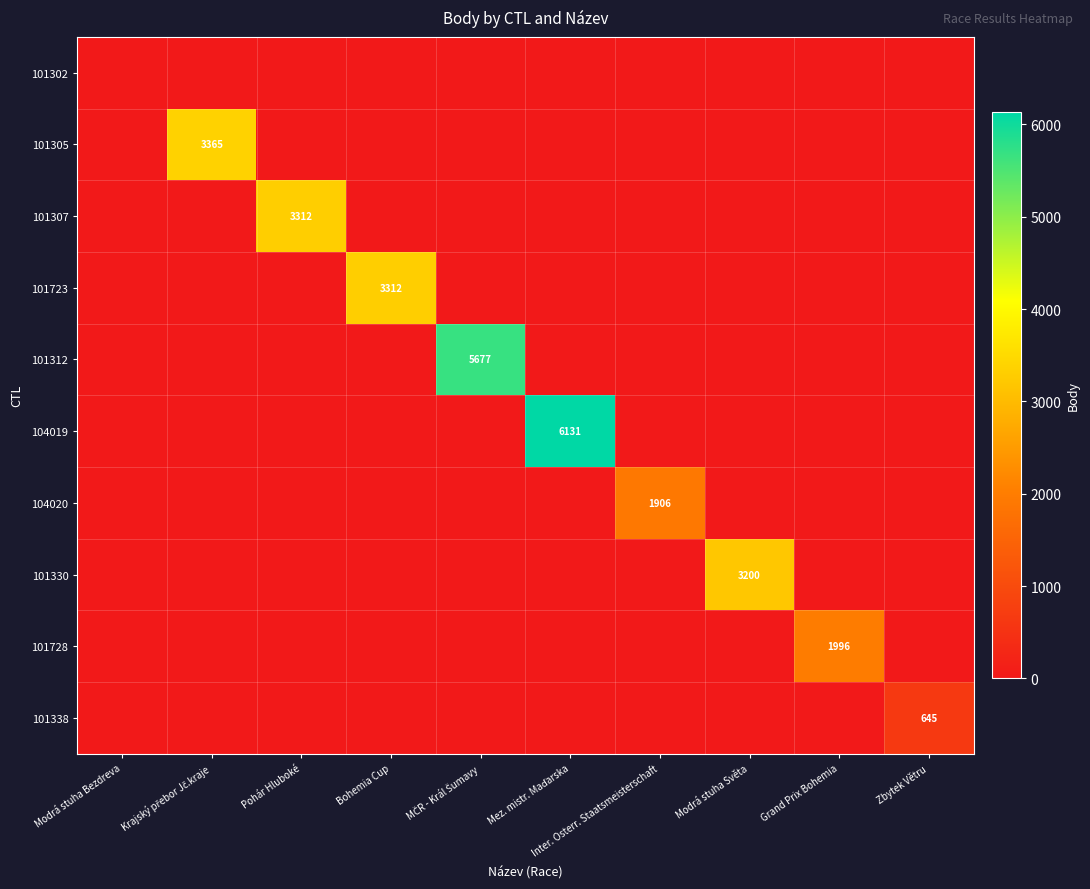

What is the greatest value displayed?

6131